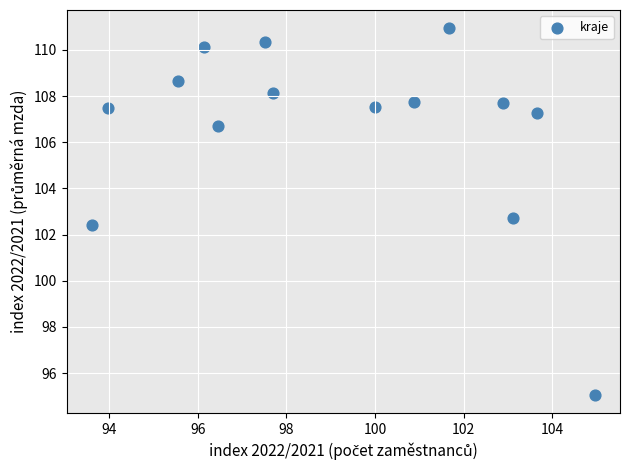

What Y value in the scatter plot is closest to 103?

102.7